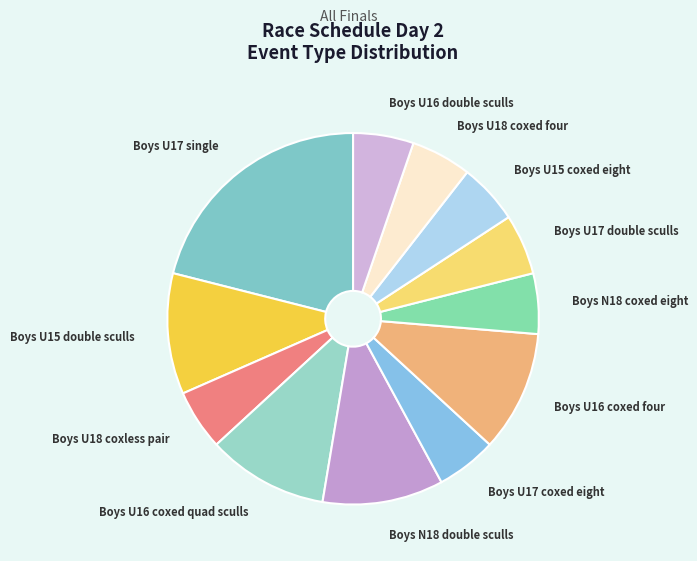

What is the largest slice in the pie chart?

Boys U17 single